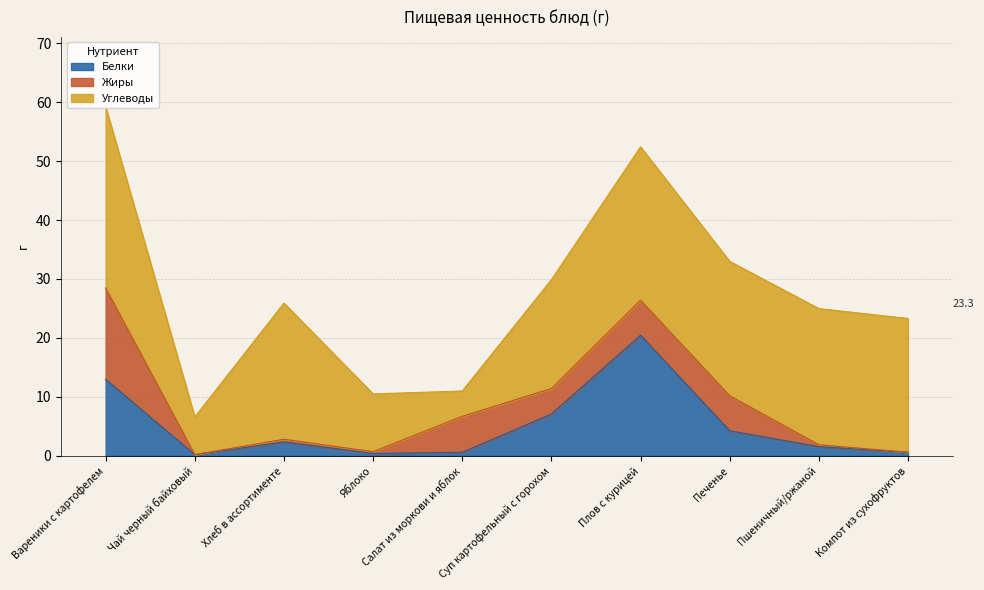

What is the label of the 2nd point from the right?

Пшеничный/ржаной